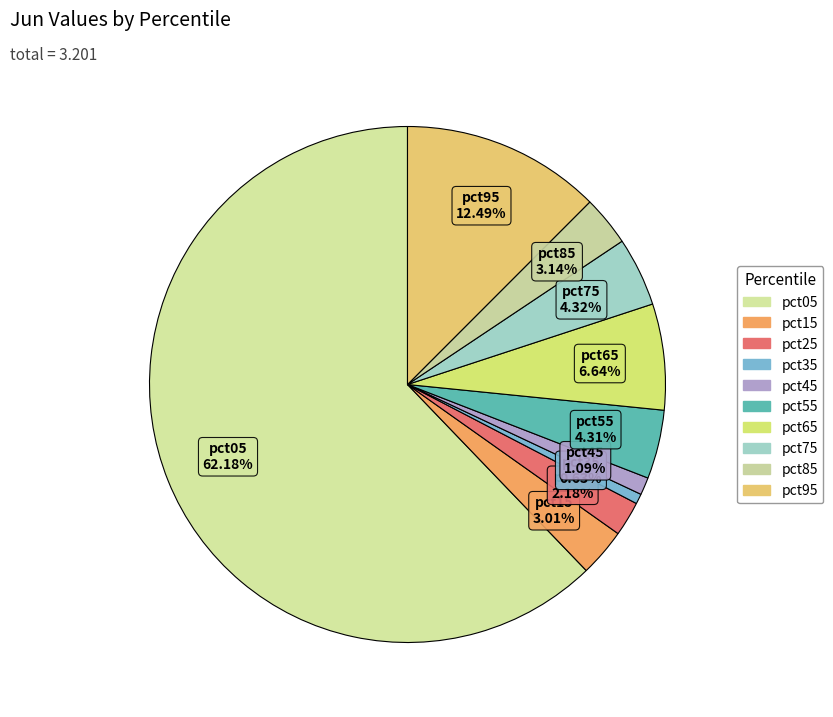

How many slices are in this pie chart?

10